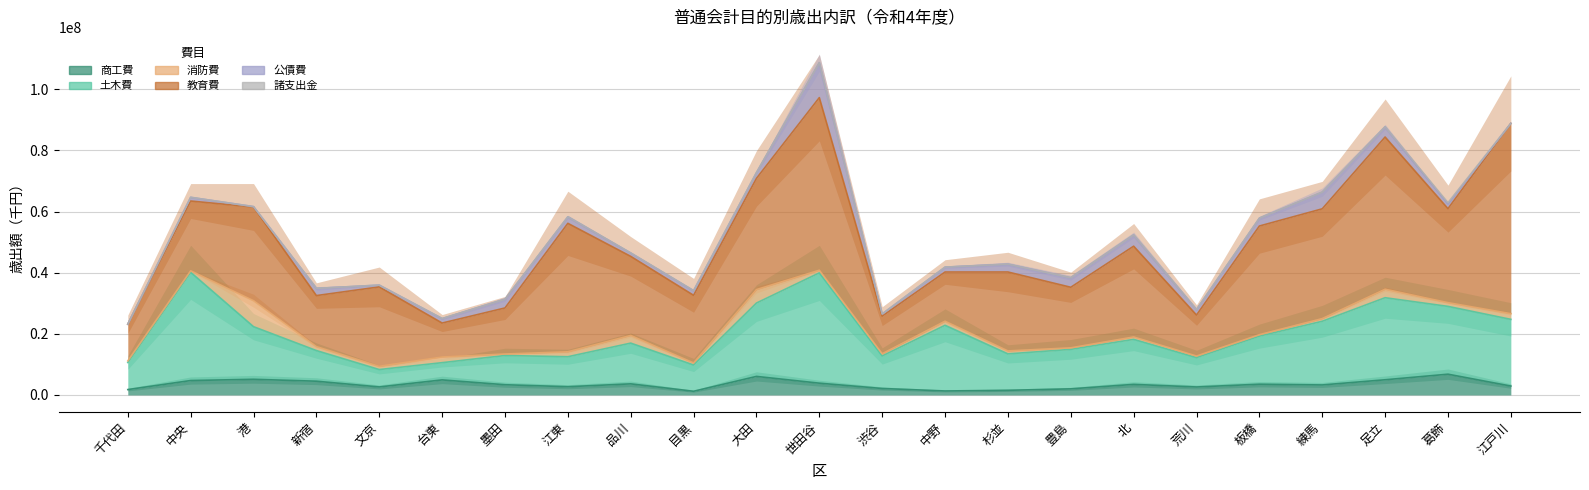

How many interior local peaks does the 商工費 series have?

7